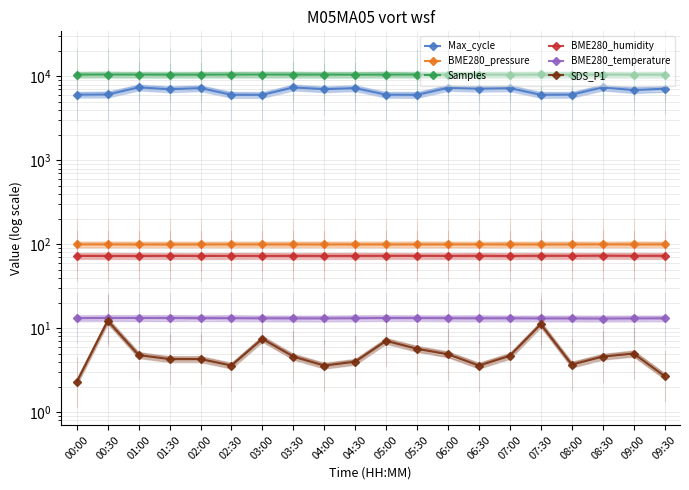

What is the label of the 2nd point from the right?

09:00